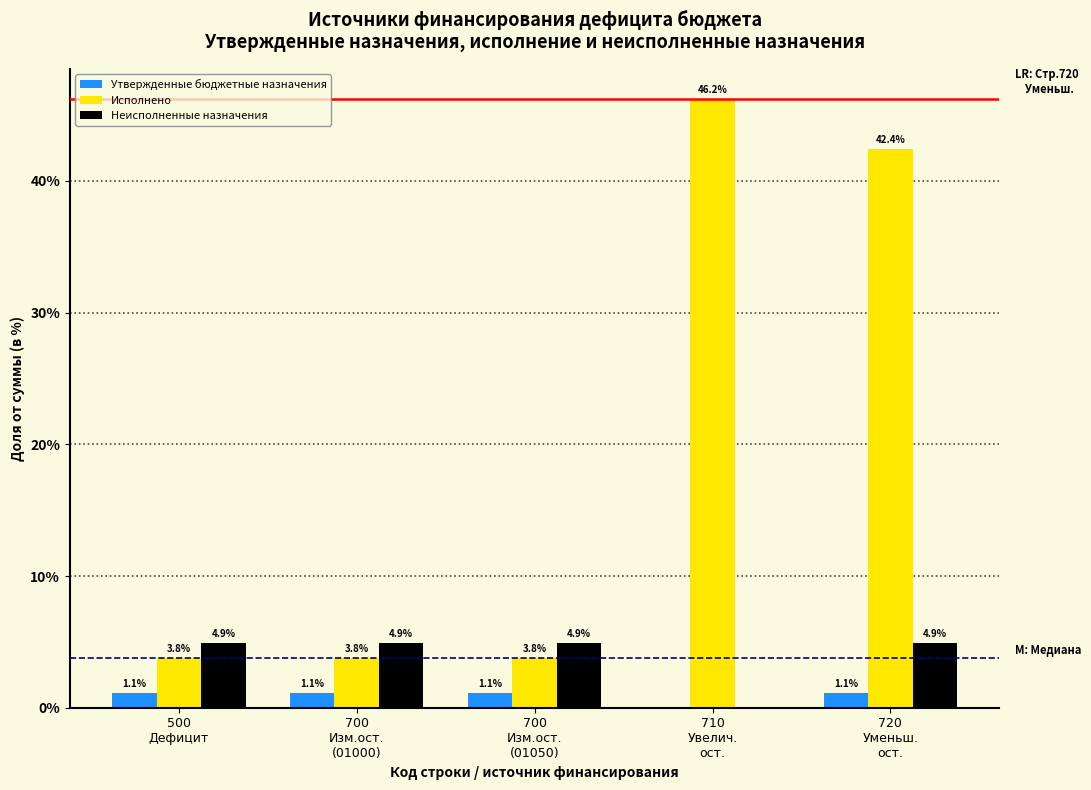

What is the sum of all Исполнено values?

100.0